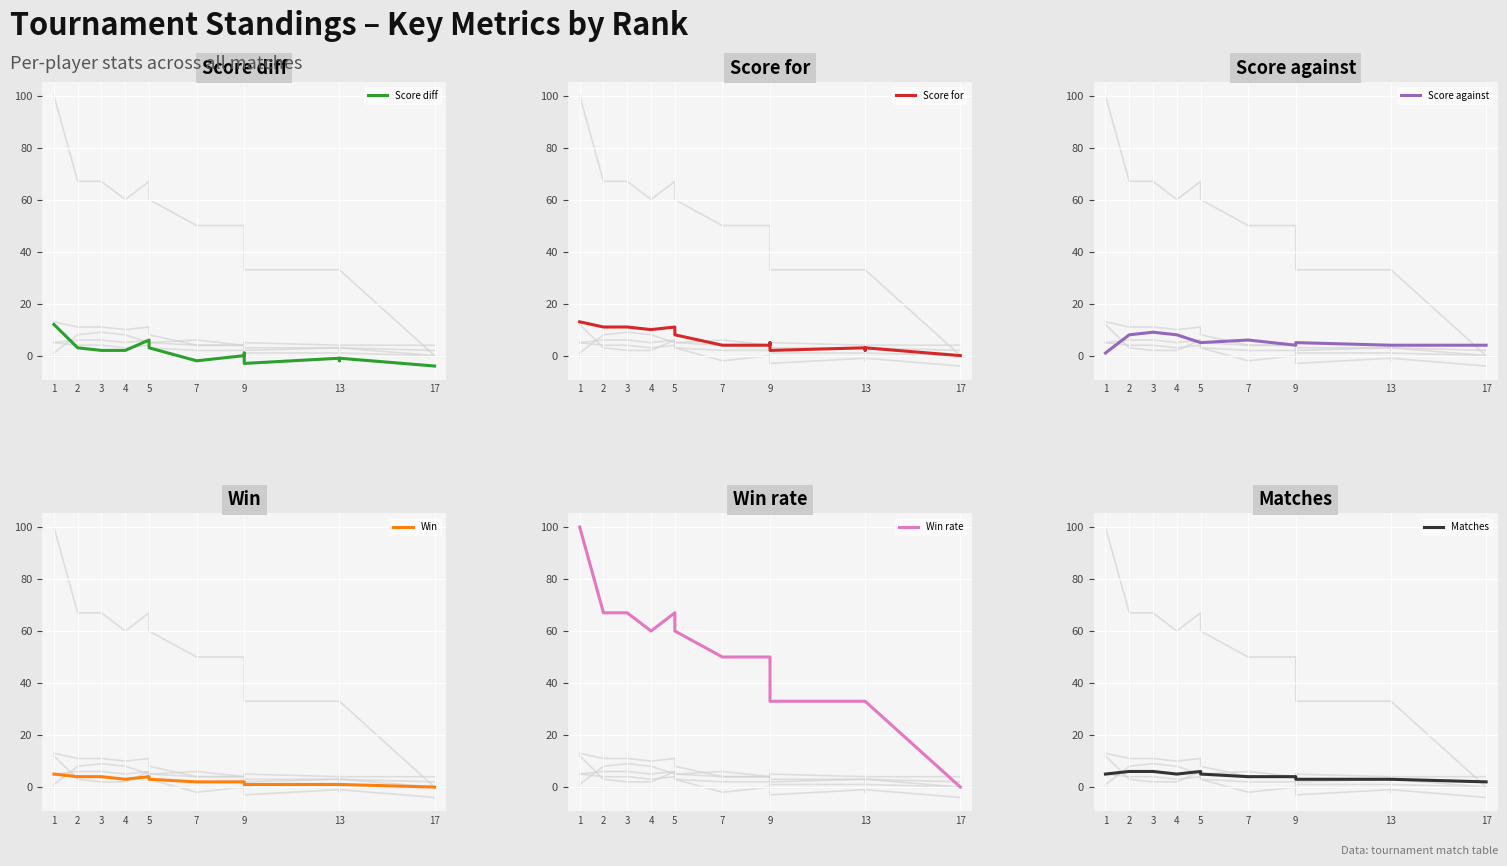

Reading right to left, what are all the values shown in this chart?

Score diff: -4	-4	-4	-4	-1	-2	-2	-1	-3	1	0	0	-2	-2	3	6	2	2	3	12
Score for: 0	0	0	0	3	2	2	3	2	5	4	4	4	4	8	11	10	11	11	13
Score against: 4	4	4	4	4	4	4	4	5	4	4	4	6	6	5	5	8	9	8	1
Win: 0	0	0	0	1	1	1	1	1	2	2	2	2	2	3	4	3	4	4	5
Win rate: 0	0	0	0	33	33	33	33	33	50	50	50	50	50	60	67	60	67	67	100
Matches: 2	2	2	2	3	3	3	3	3	4	4	4	4	4	5	6	5	6	6	5